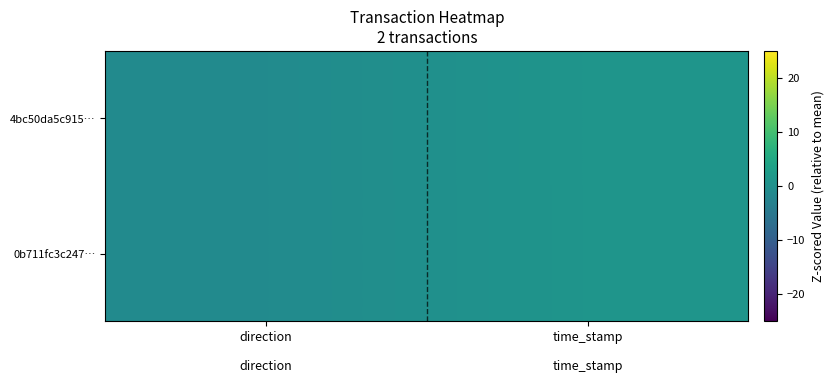

Between time_stamp and direction, which is larger?

time_stamp